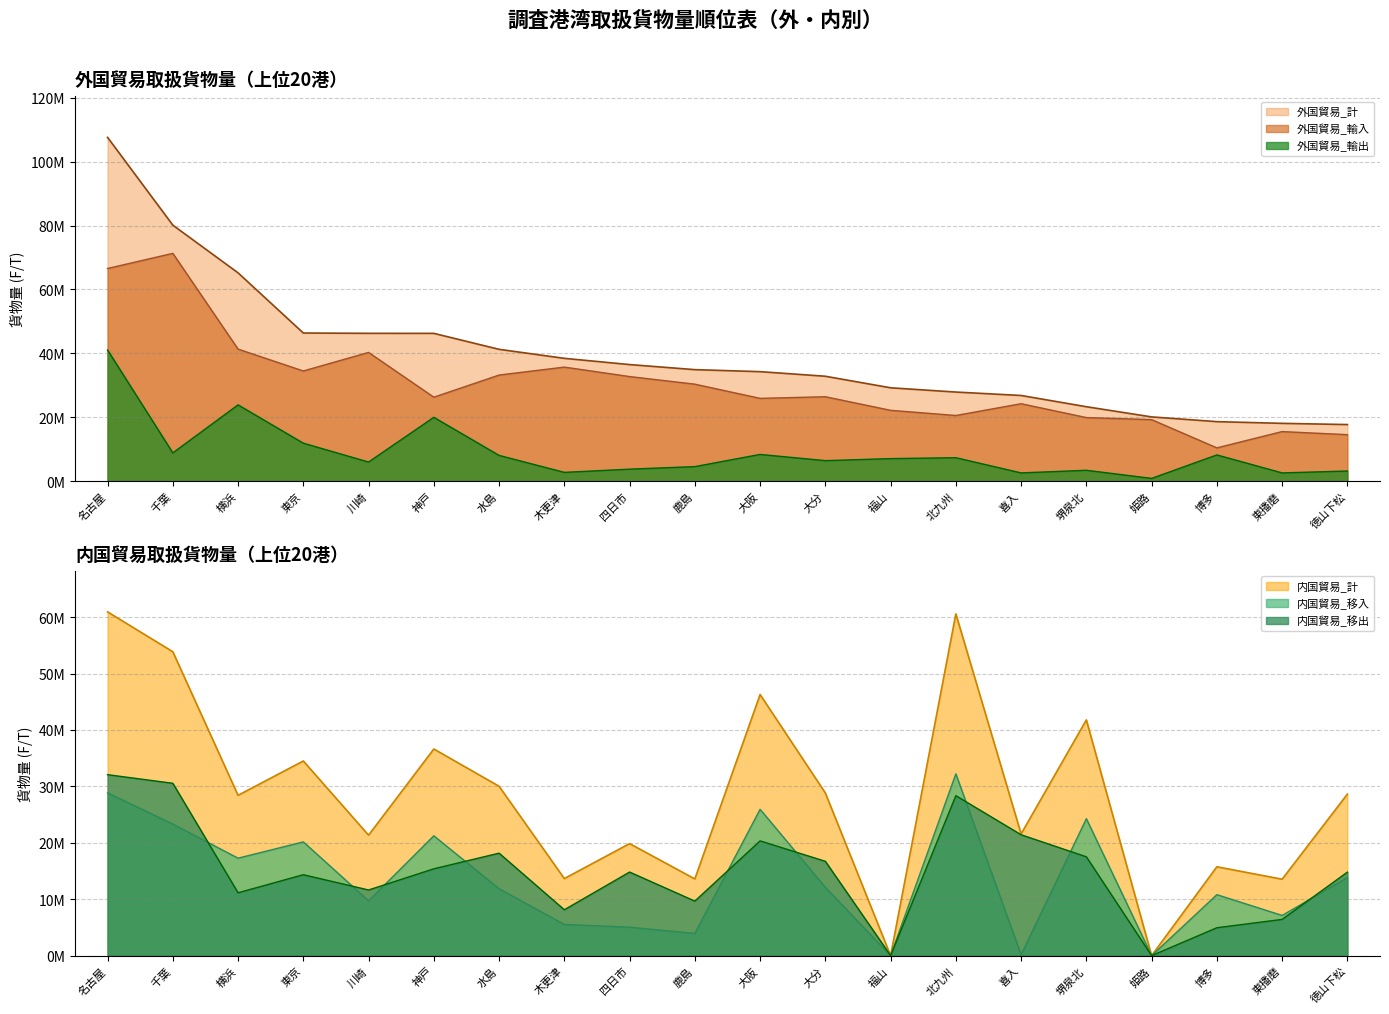

At which label does 外国貿易_輸入 reach its peak?

千葉